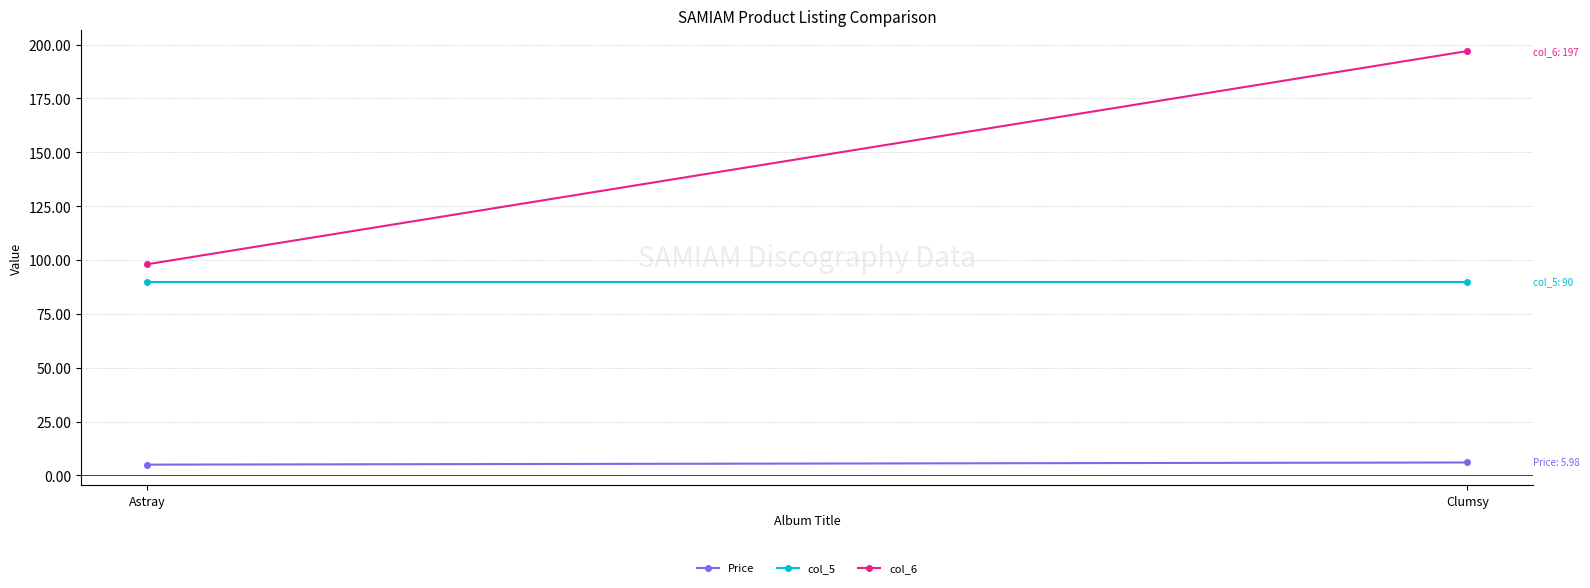

Which label corresponds to the smallest value in the chart?

Astray